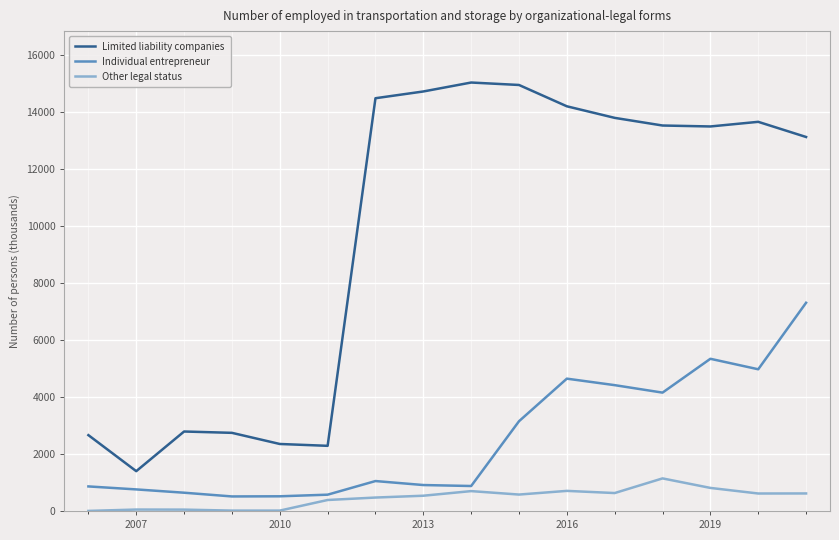

What is the maximum value shown in the chart?

15034.0